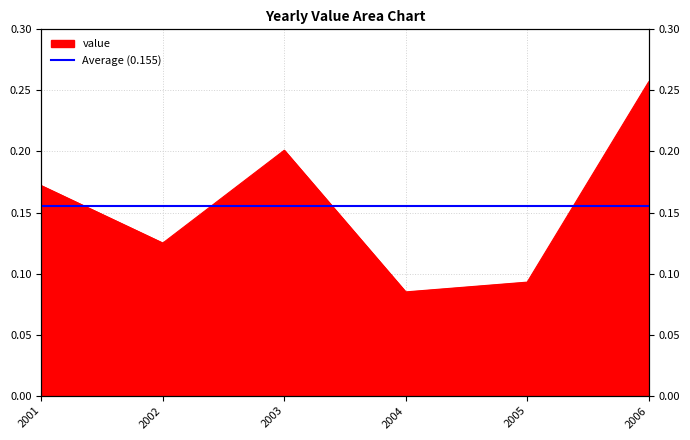

What is the change in value from 2001 to 2004?

-0.1